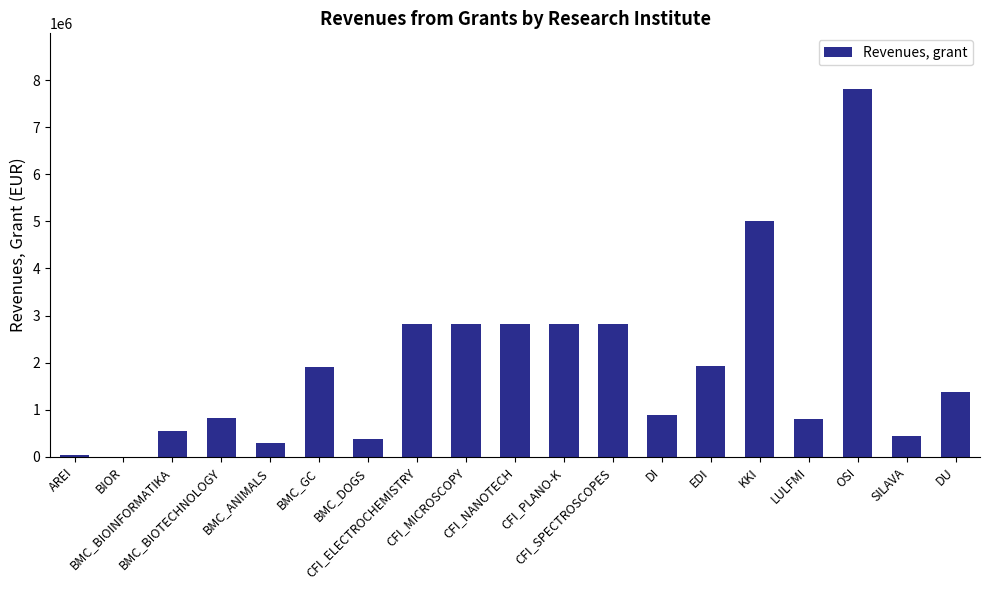

Is it true that the value at SILAVA is 450000?

True